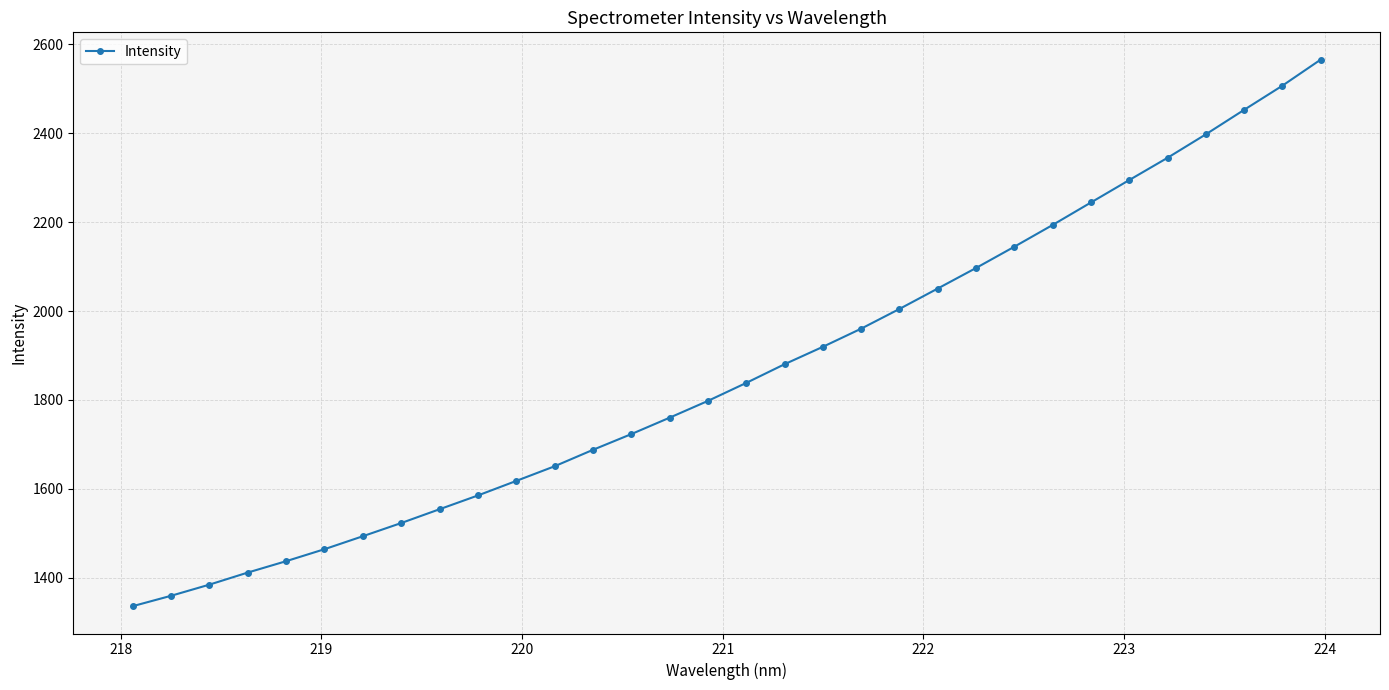

What is the minimum value shown in the chart?

1336.1